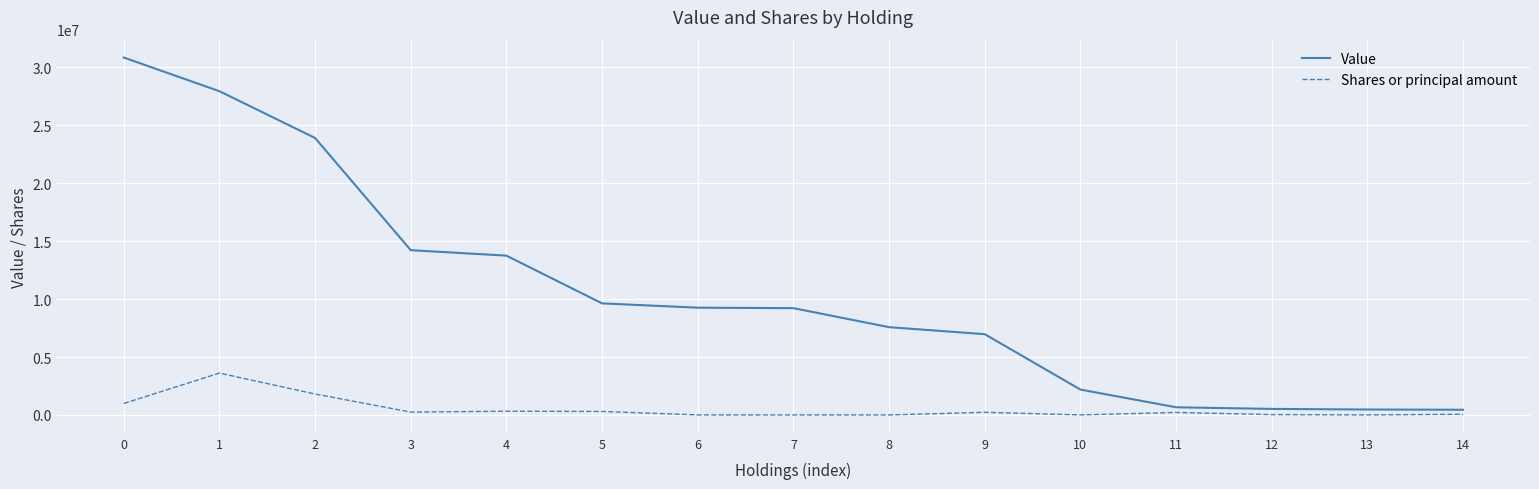

Between 2 and 14, which series saw the biggest shift?

Value